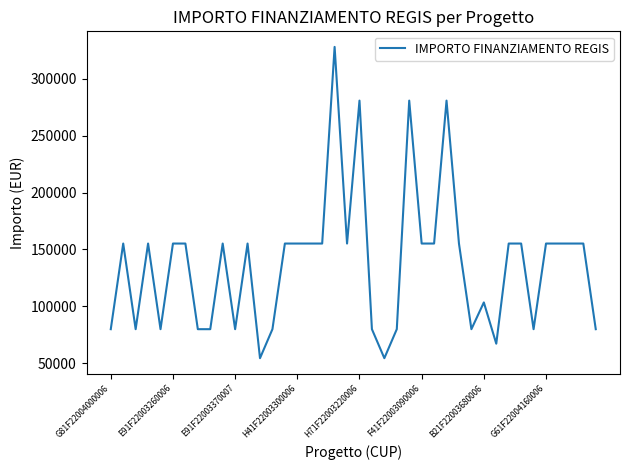

What is the minimum value shown in the chart?

54412